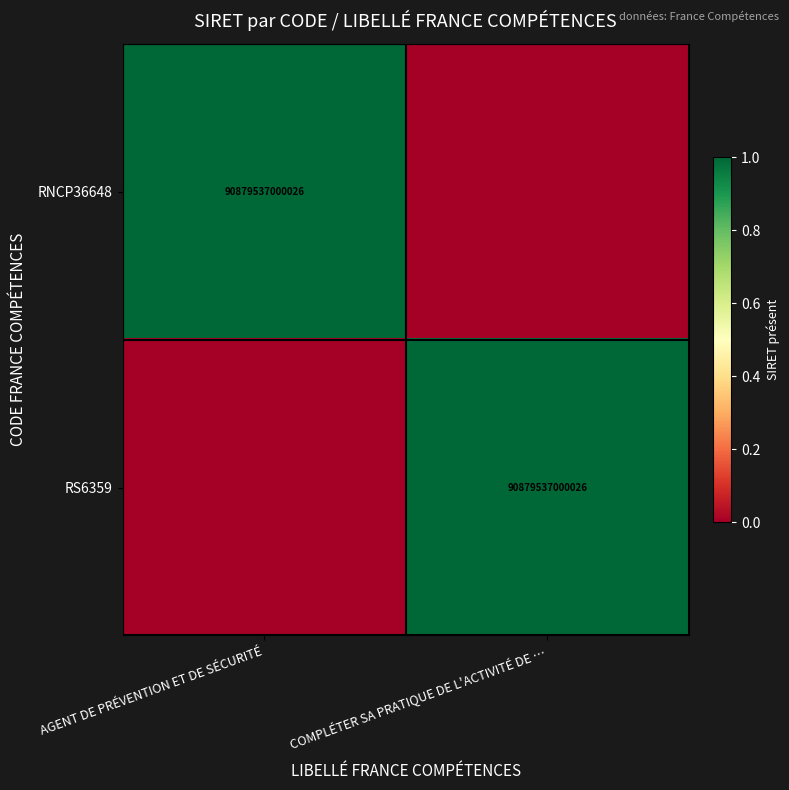

The value of RNCP36648 at AGENT DE PRÉVENTION ET DE SÉCURITÉ is 90879537000026. True or false?

True